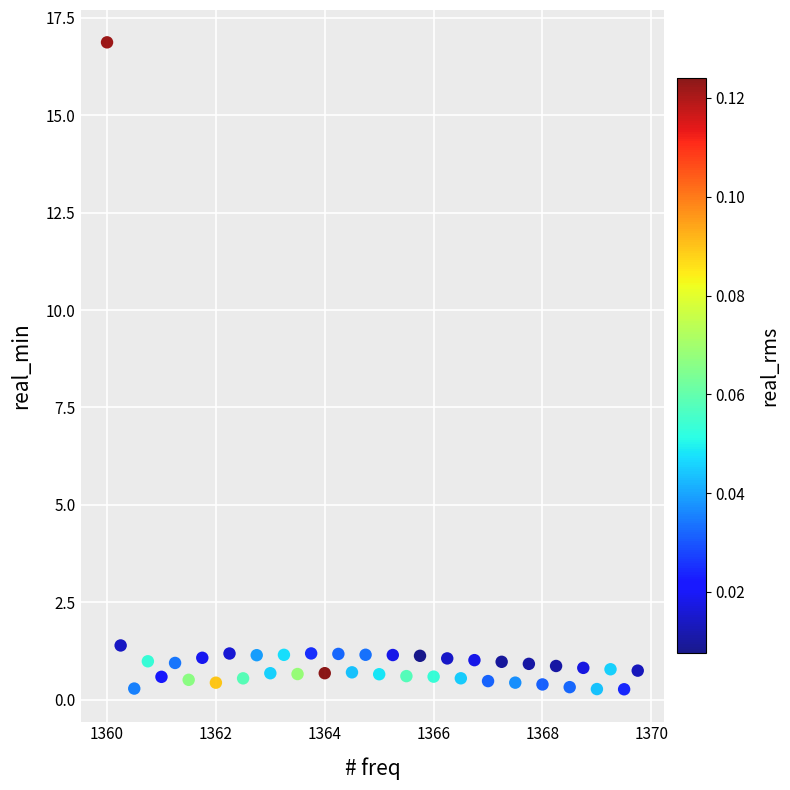

What is the range of Y values (max minus min)?

16.6